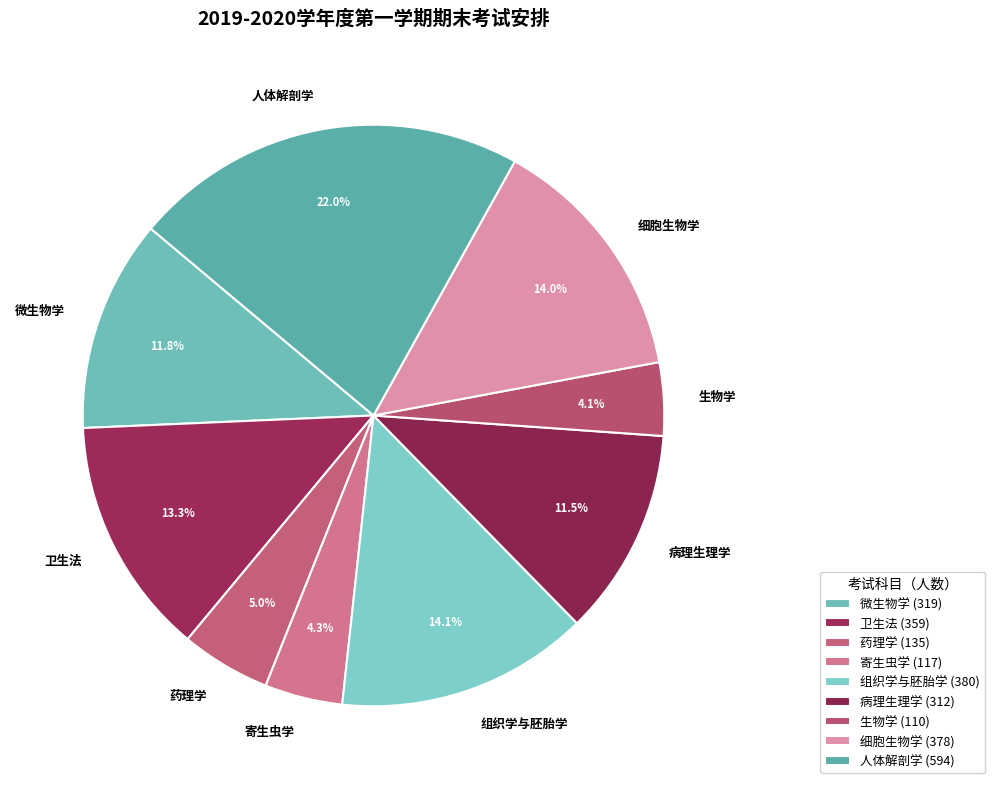

Does 人体解剖学 represent more than half of the total?

No